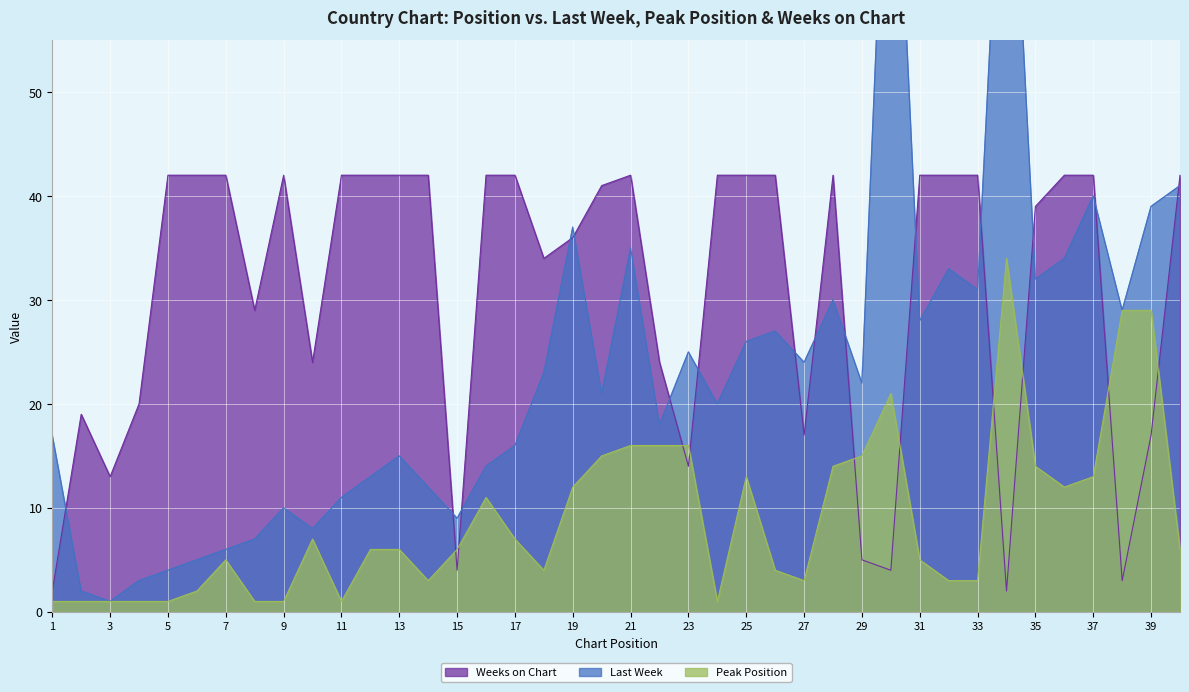

What is the value of the Peak Position point at the 11th from the left?

1